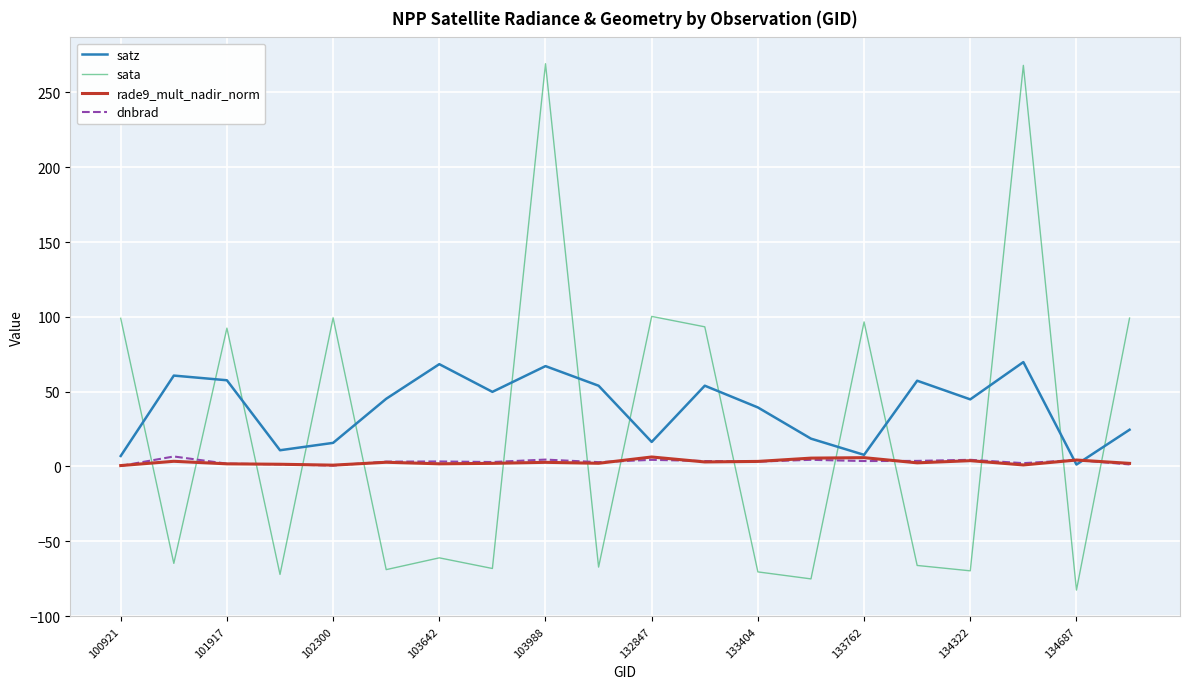

What is the maximum value shown in the chart?

269.2